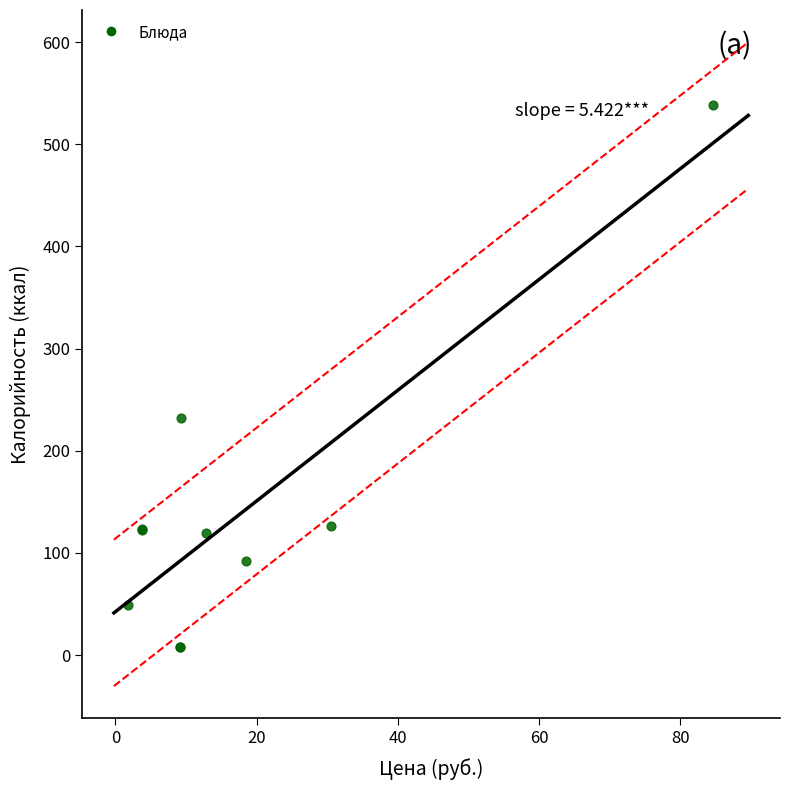

What Y value in the scatter plot is closest to 272?

231.8